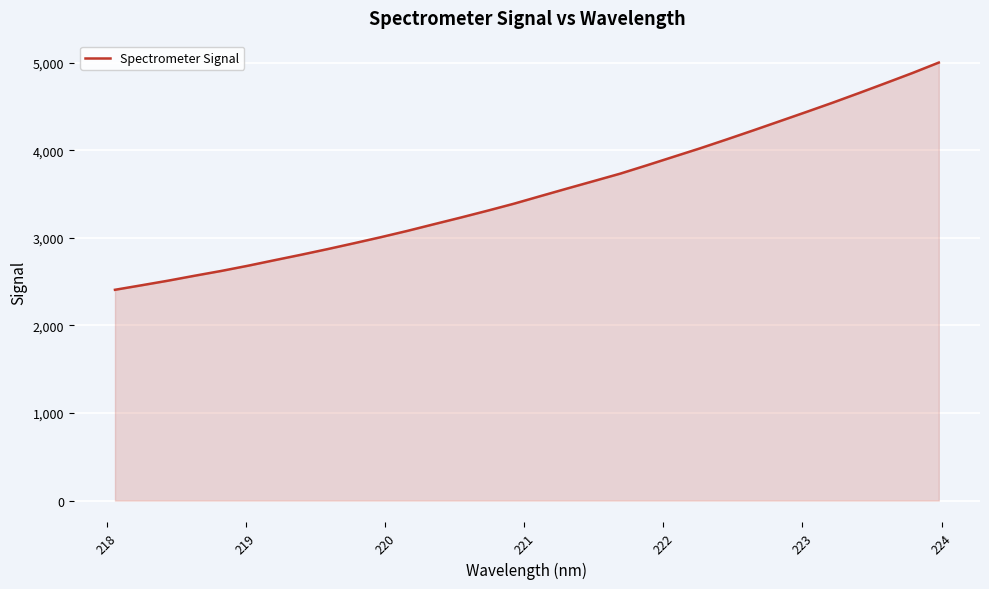

Reading left to right, extract all data points from this chart.

2407.8	2459.4	2512.1	2568.6	2623.3	2682.6	2745.9	2808.2	2873.0	2940.3	3009.1	3081.1	3157.4	3232.8	3310.7	3391.0	3477.9	3564.1	3649.1	3734.4	3829.3	3926.3	4023.0	4124.2	4227.5	4332.6	4438.1	4545.0	4655.9	4768.9	4883.2	5003.5